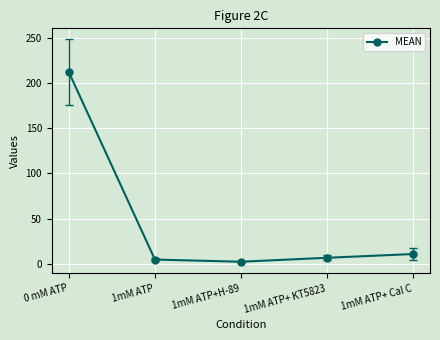

How many interior local valleys (lower than both neighbors) does the data have?

1